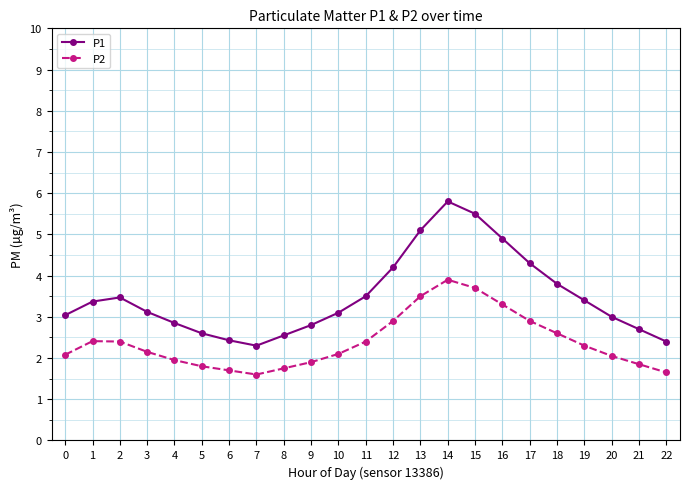

What is the sum of all P2 values?

54.9